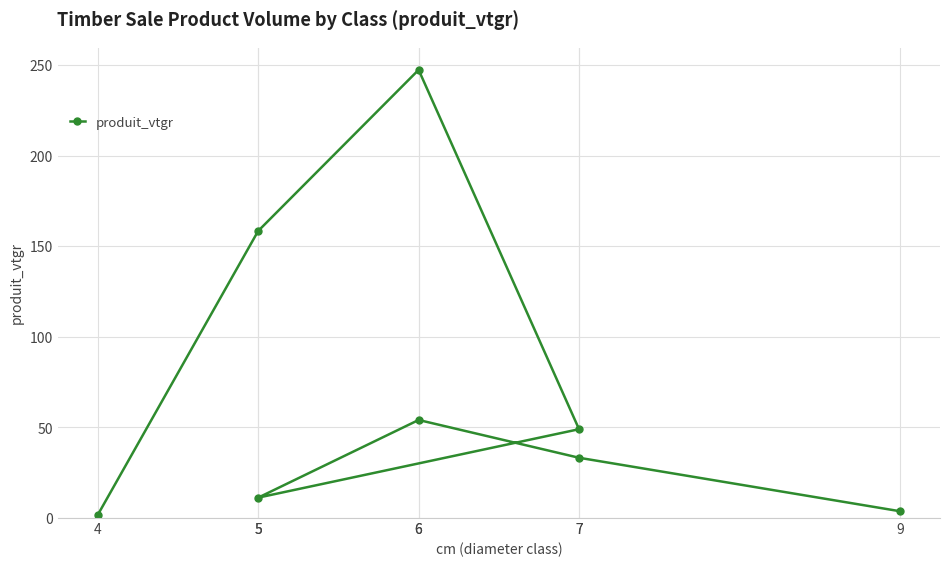

What is the change in value from 4 to 5?

+156.7